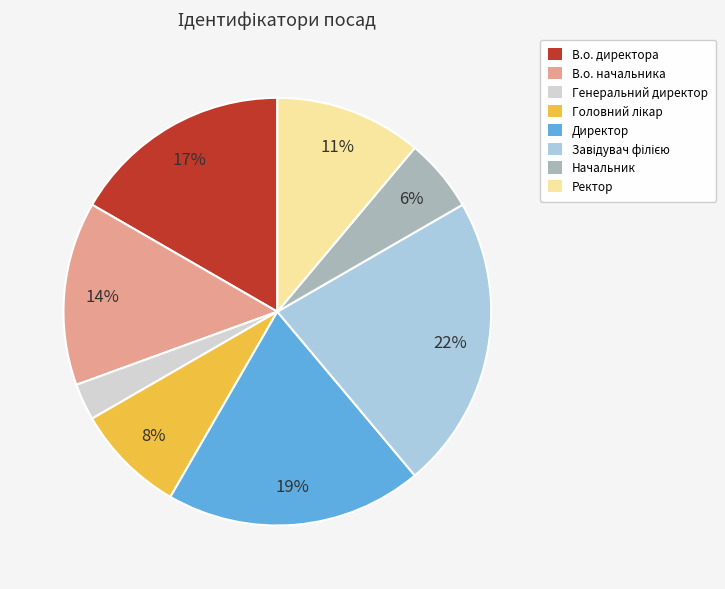

To the nearest percent, what percentage of the pie is Генеральний директор?

3%